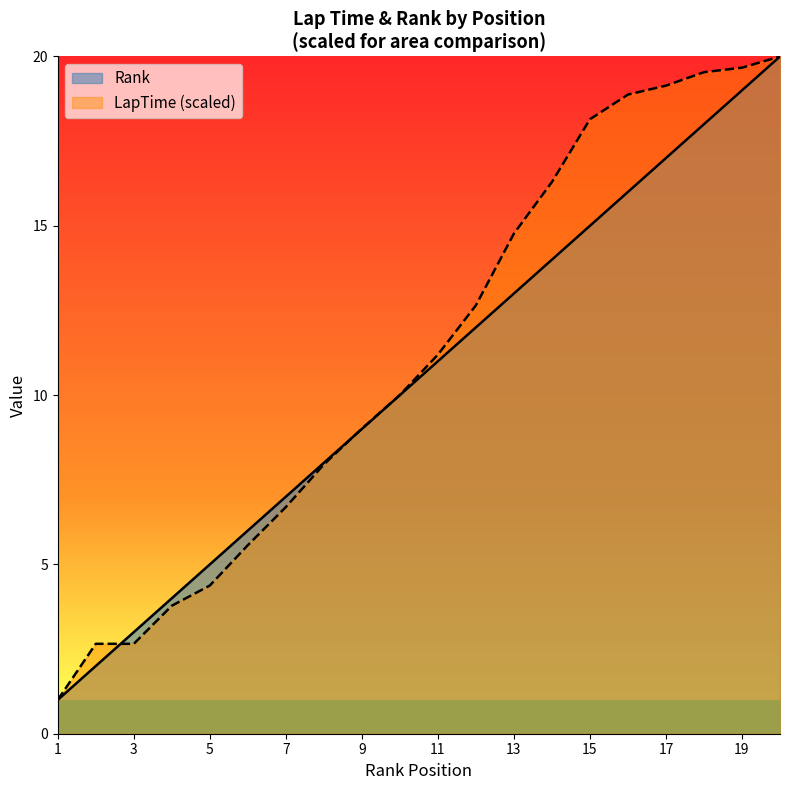

True or false: LapTime has more than 0 interior local peaks.

False